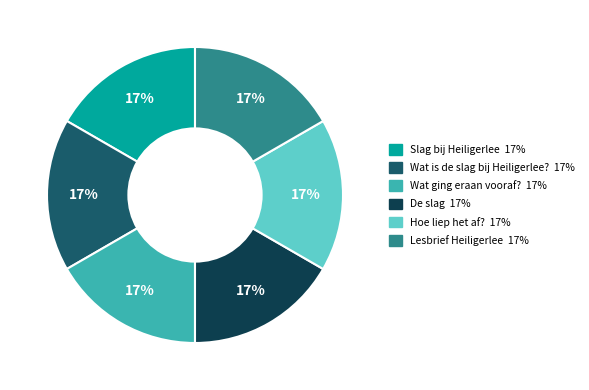

How many slices are in this pie chart?

6